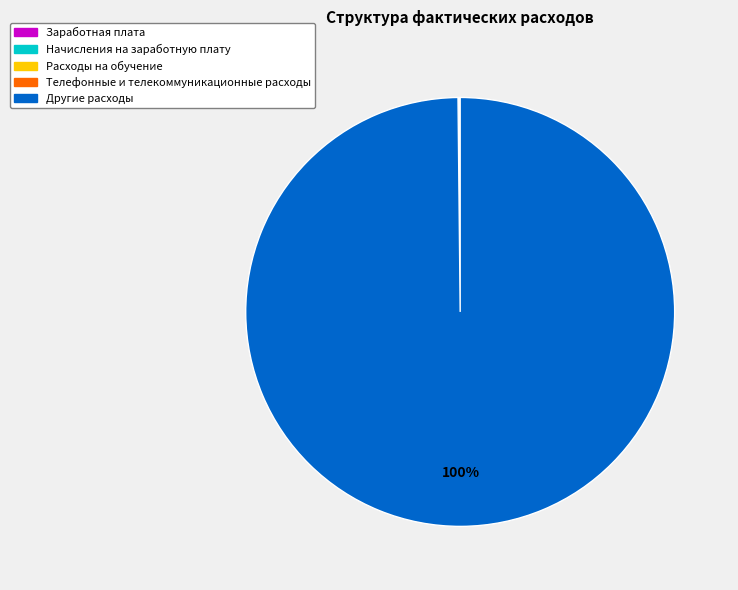

To the nearest percent, what is the difference between the largest and smallest slice percentages?

100%